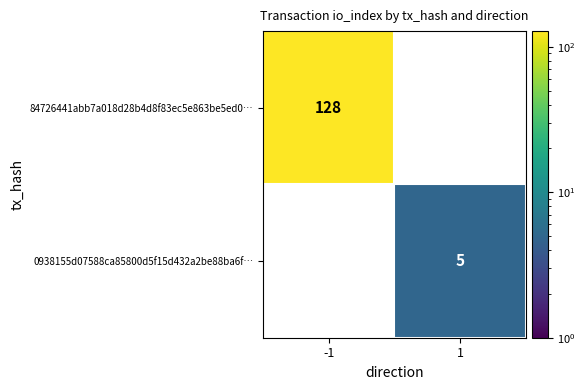

The value of 0938155d07588ca85800d5f15d432a2be88ba6f… at 1 is 5. True or false?

True